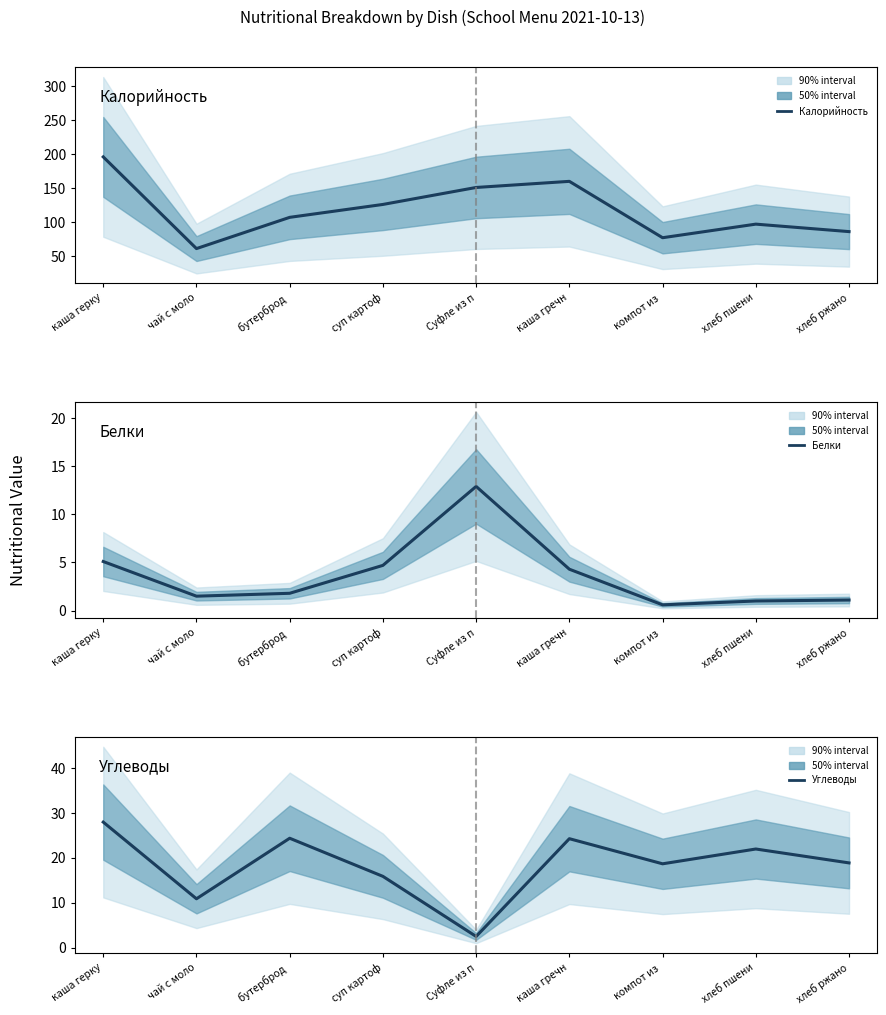

What position from the right is Суфле из п?

5